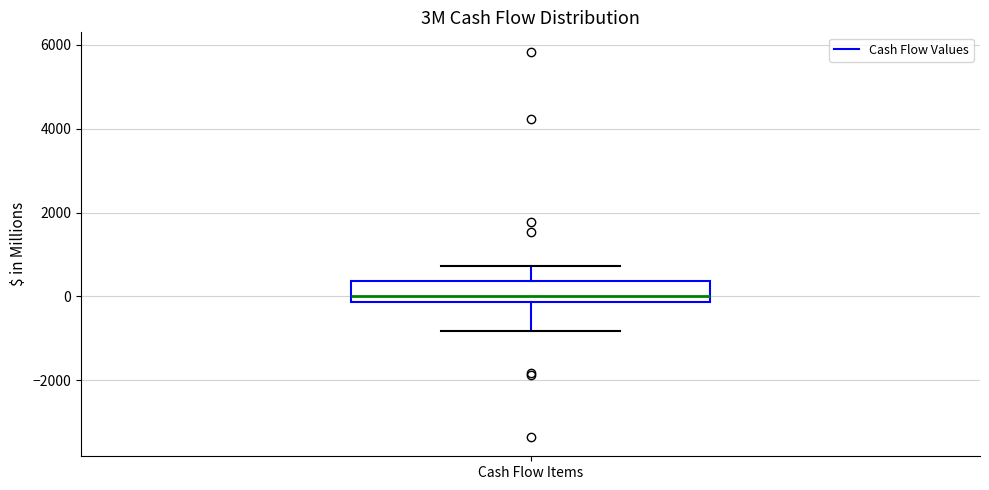

Read this box plot against the y-axis: the position of the median line, the range covered by the box, and the ends of both whiskers. The values are not printed on the chart, so give them approximately, as read against the axis.

median 0, box -200 to 400, whiskers -800 to 800